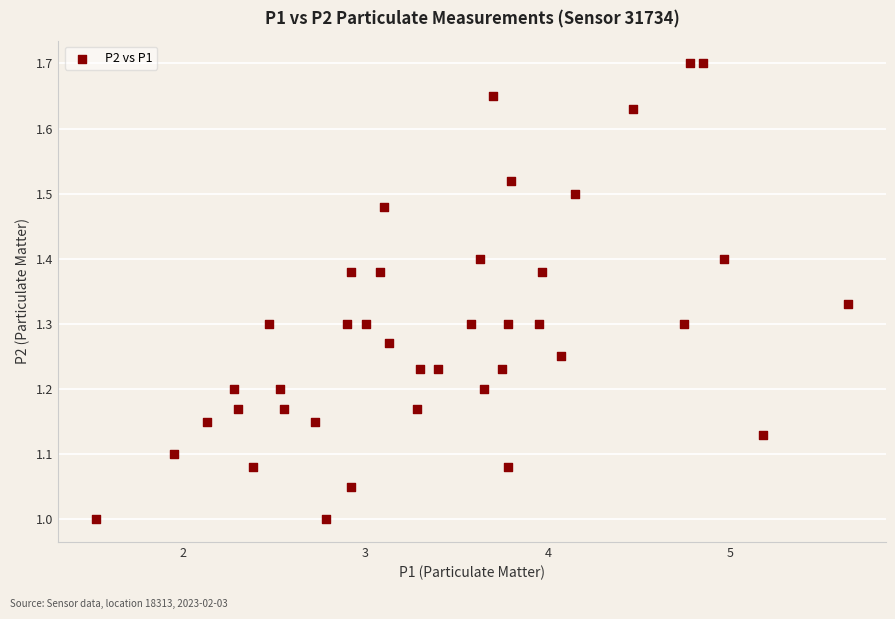

What is the range of X values (max minus min)?

4.1